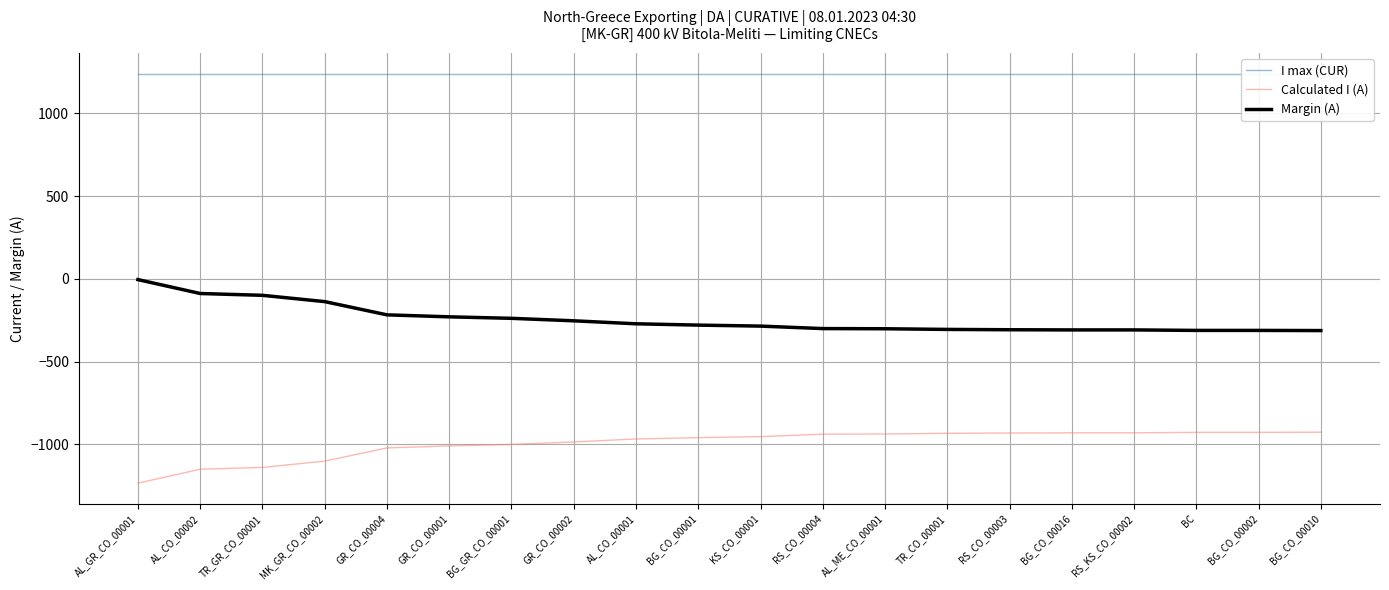

Rank the series by their average value, from lowest to highest.

Calculated I (A), Margin (A), I max (CUR)